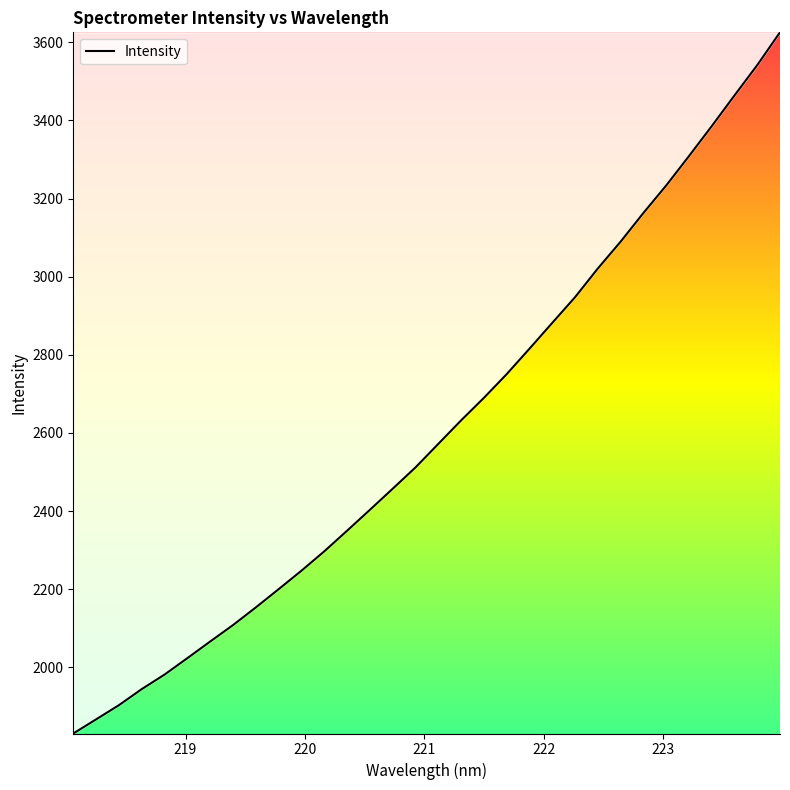

How many values exceed 2571?

16